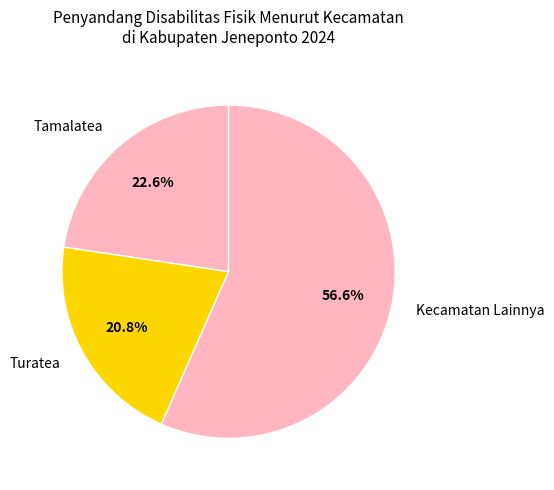

What is the largest slice in the pie chart?

Kecamatan Lainnya